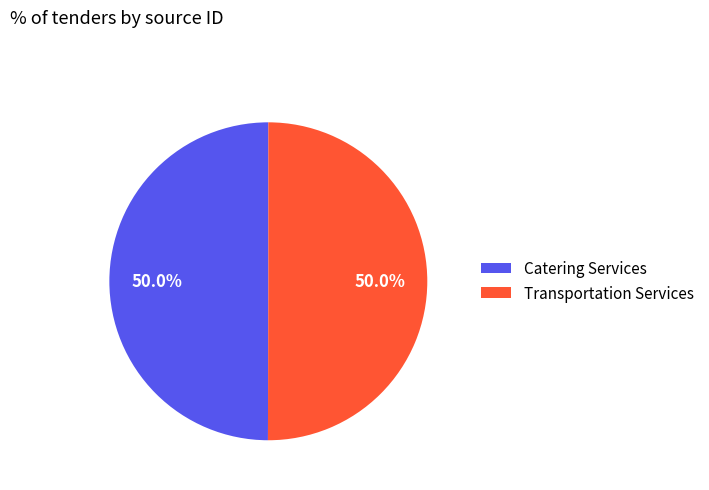

What is the ratio of the value at Transportation Services to the value at Catering Services?

1.0